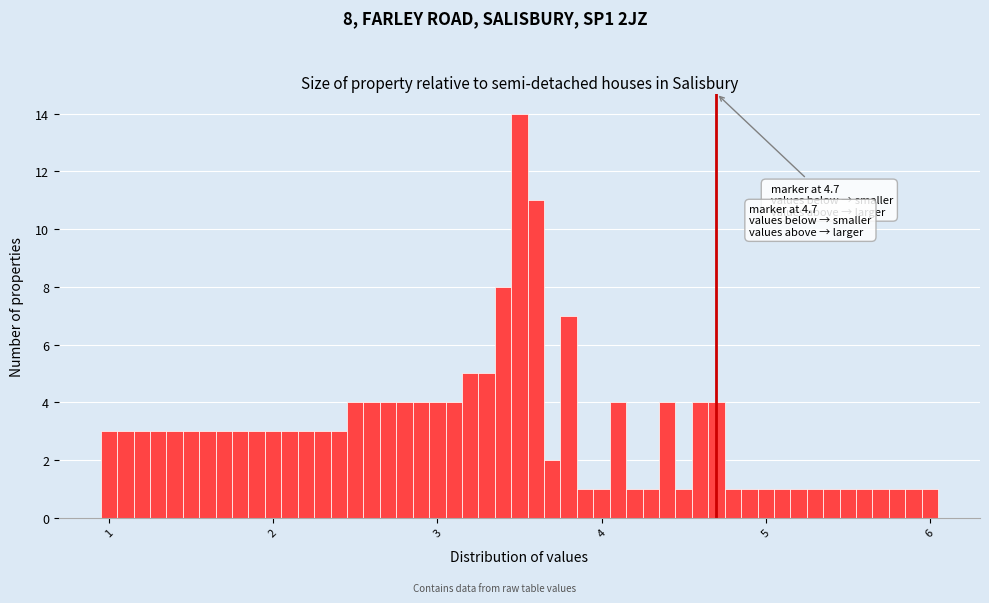

Read against the x-axis, roughly where is the centre of the tallest bar?

3.5